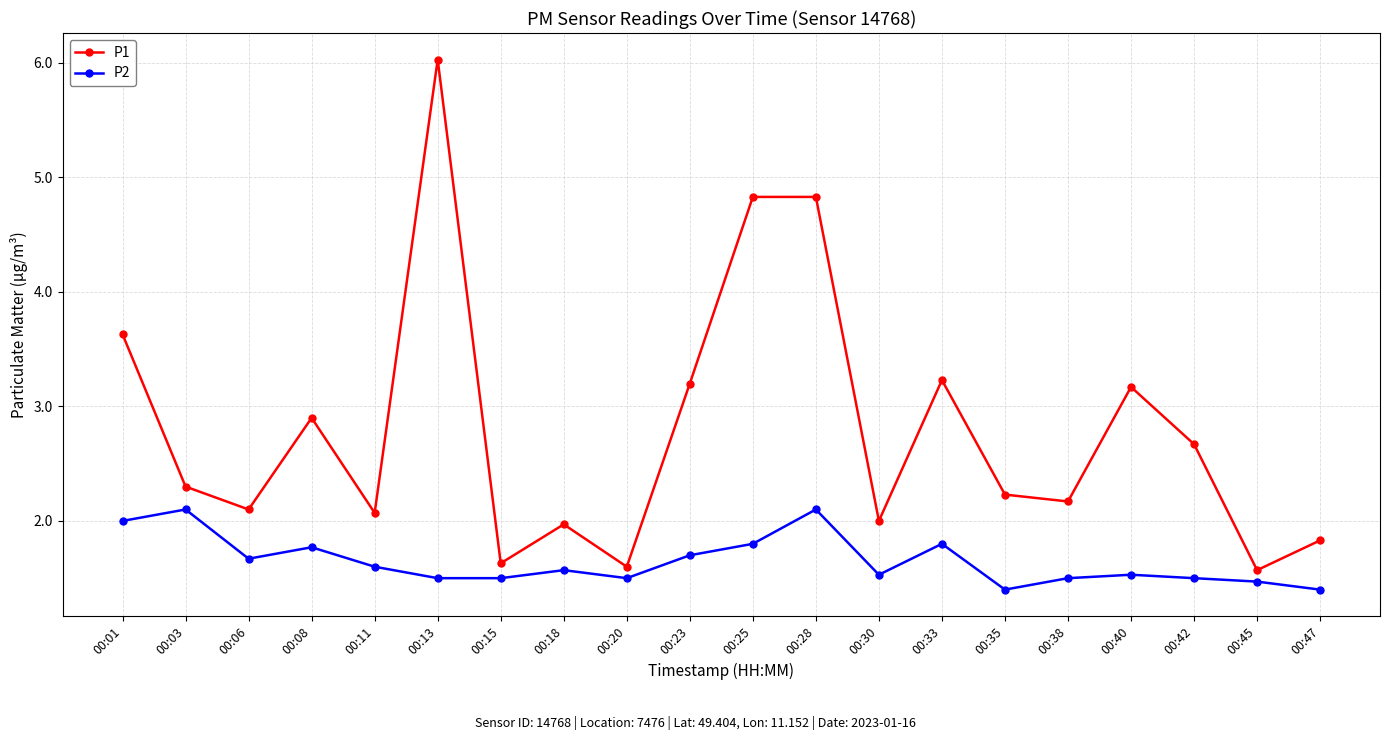

Rank the series by their maximum value, from highest to lowest.

P1, P2